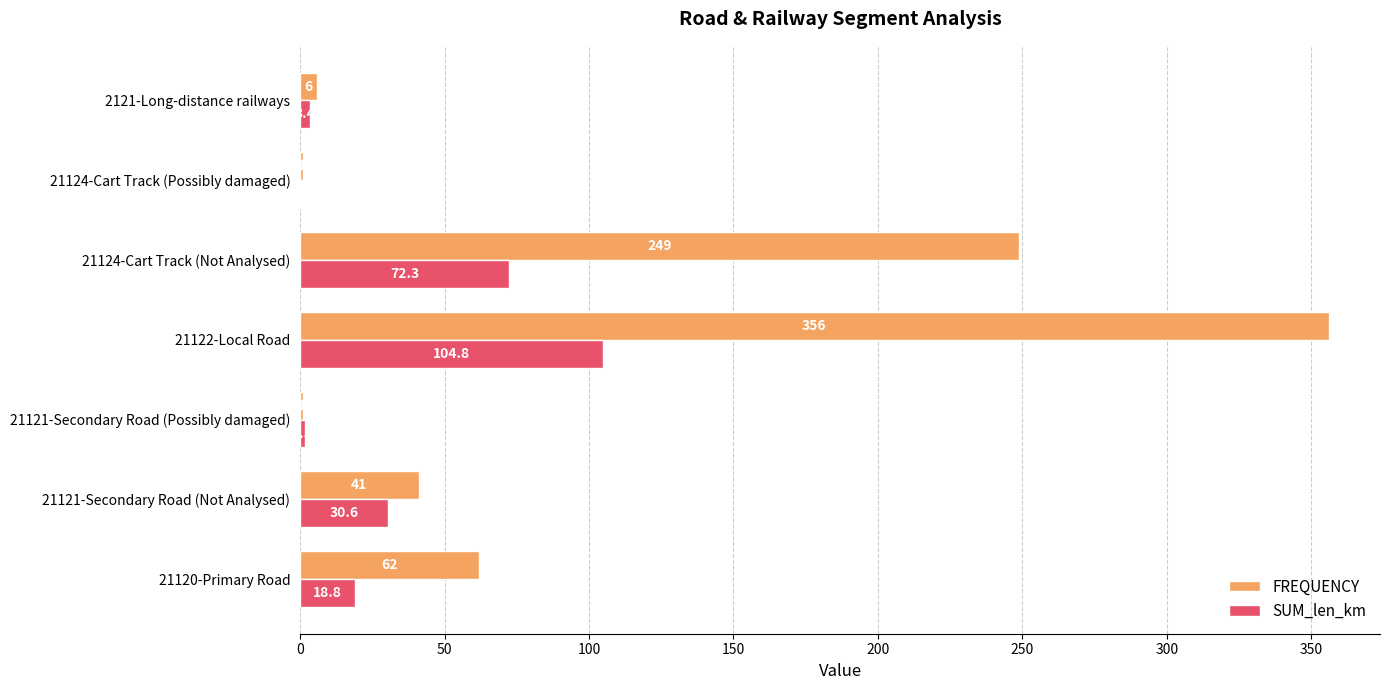

The FREQUENCY series shows 356.0 at 21122-Local Road. True or false?

True